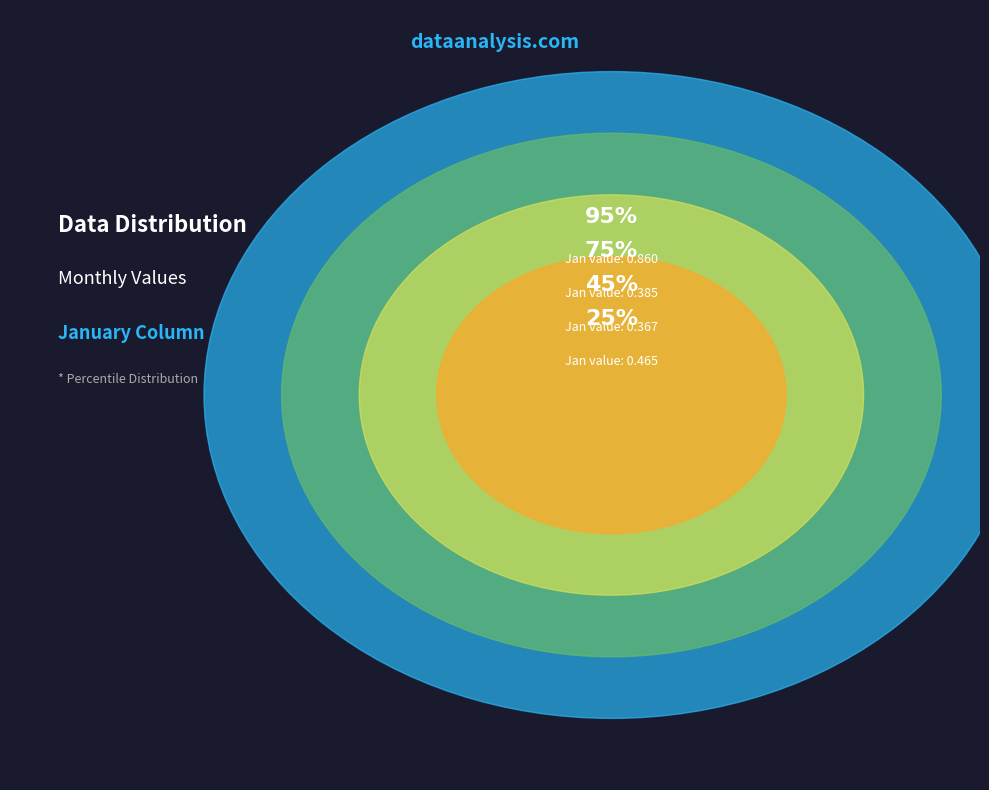

What is the change in value from pct15 to pct85?

-0.2